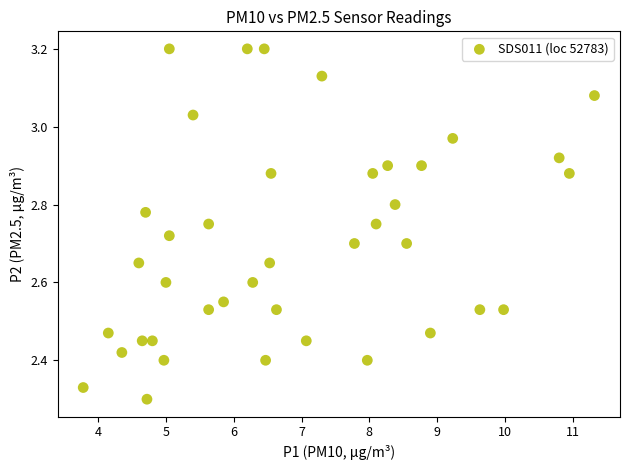

What is the range of Y values (max minus min)?

0.9